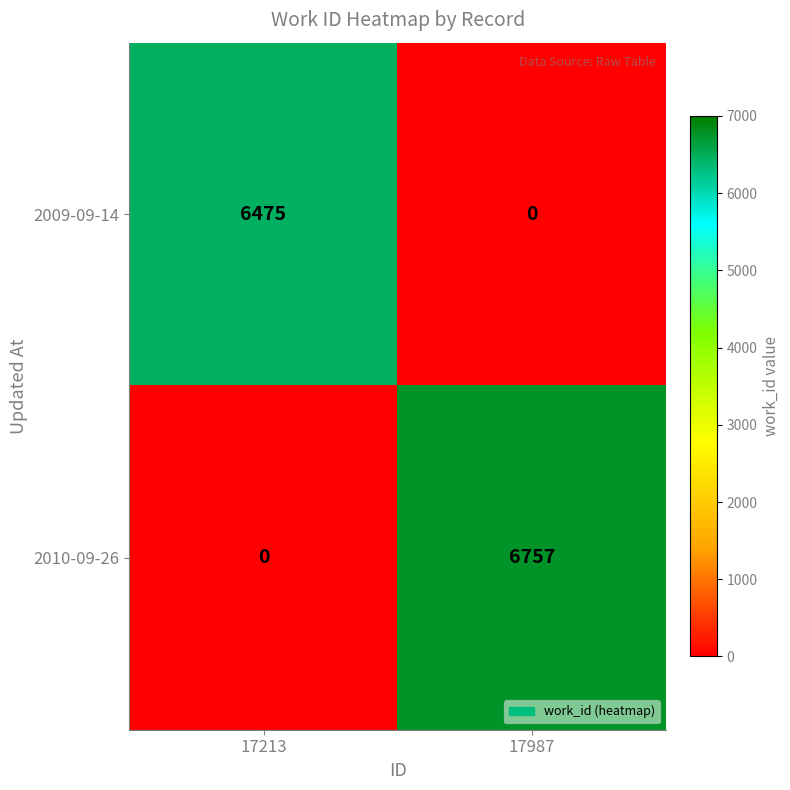

What is the maximum value shown in the chart?

6757